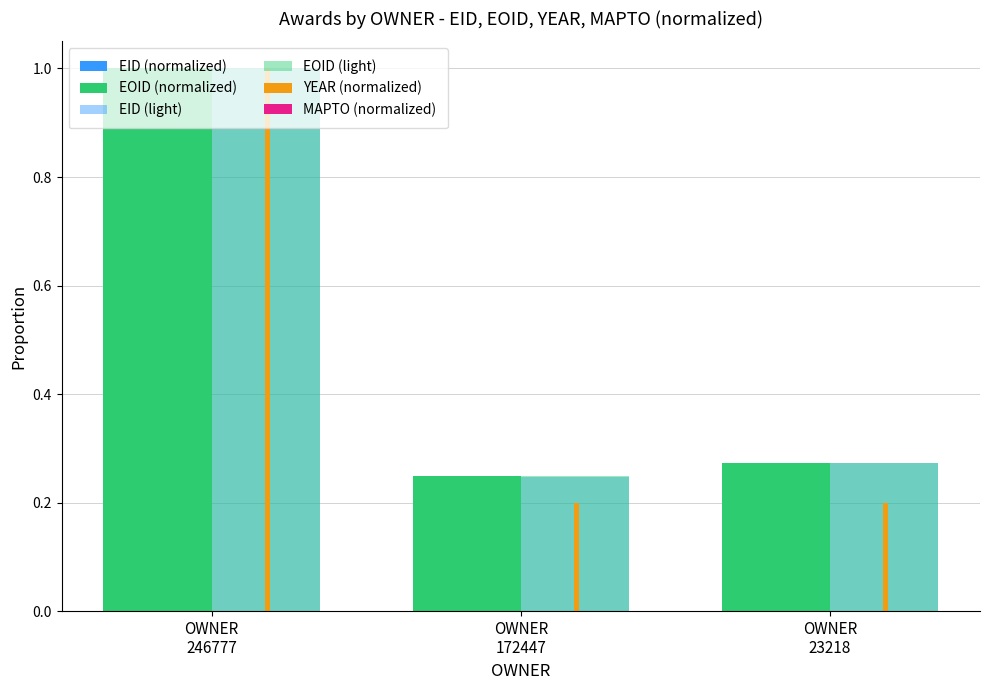

Count the number of data series in this chart.

6